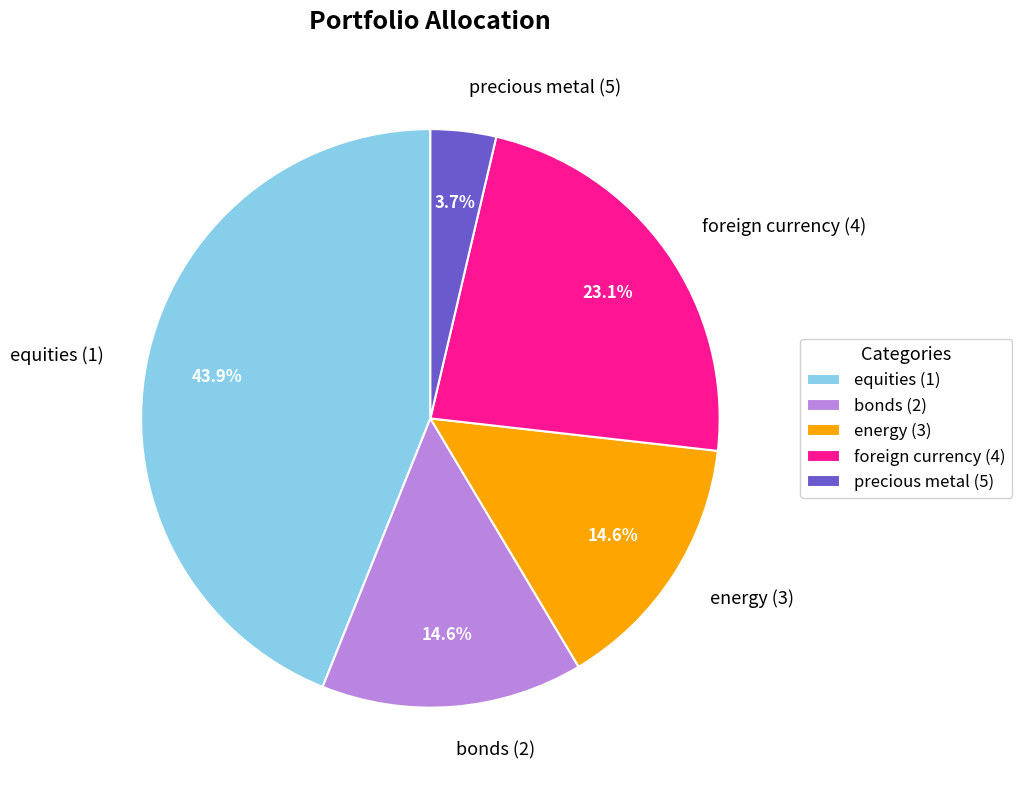

The bonds (2) slice represents 2% of the pie. True or false?

False